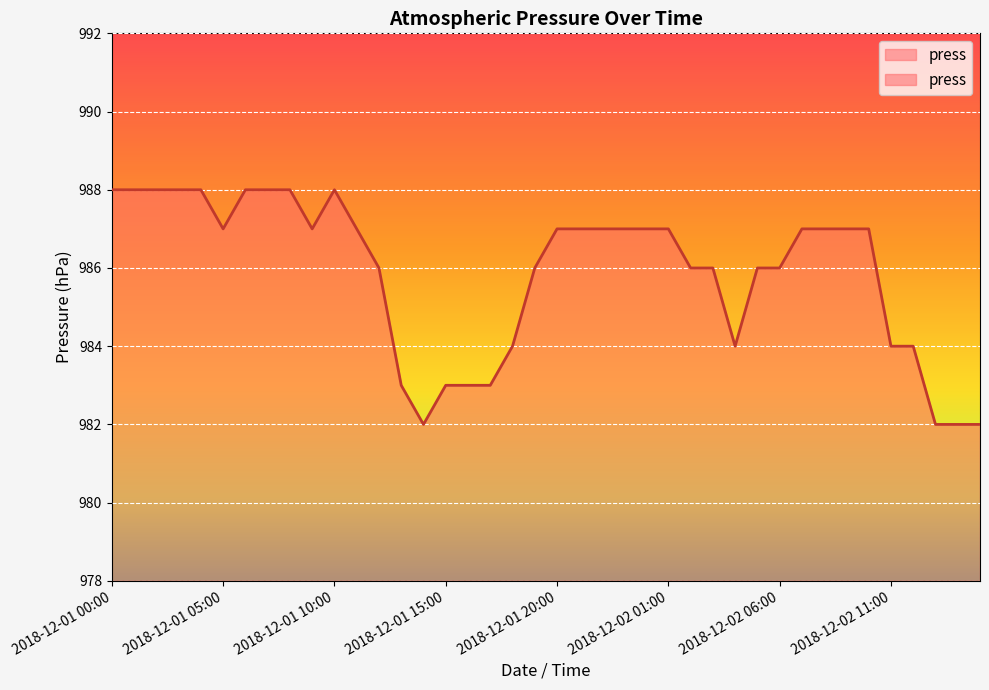

How many values exceed 987?

9